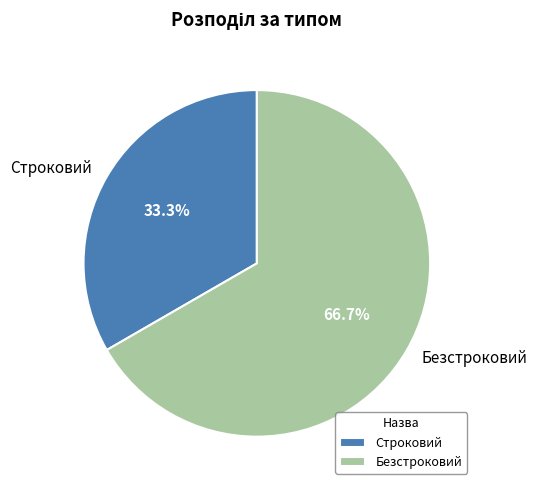

Does Безстроковий represent more than half of the total?

Yes